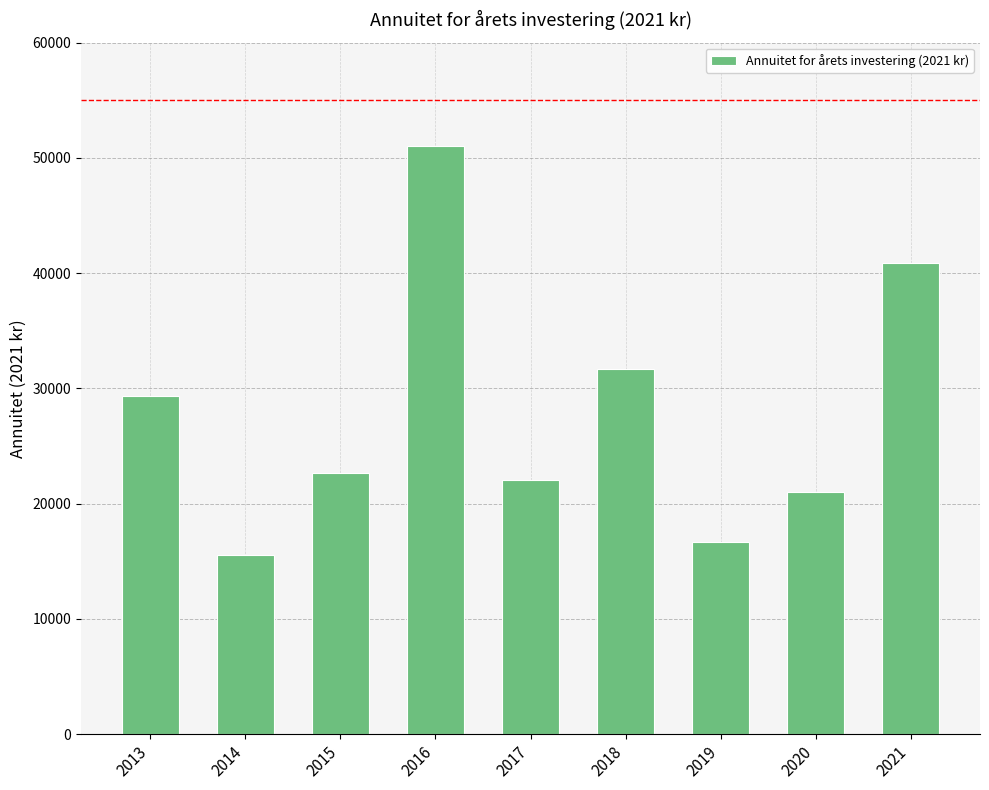

What is the sum of the values at 2018 and 2021?

72583.9